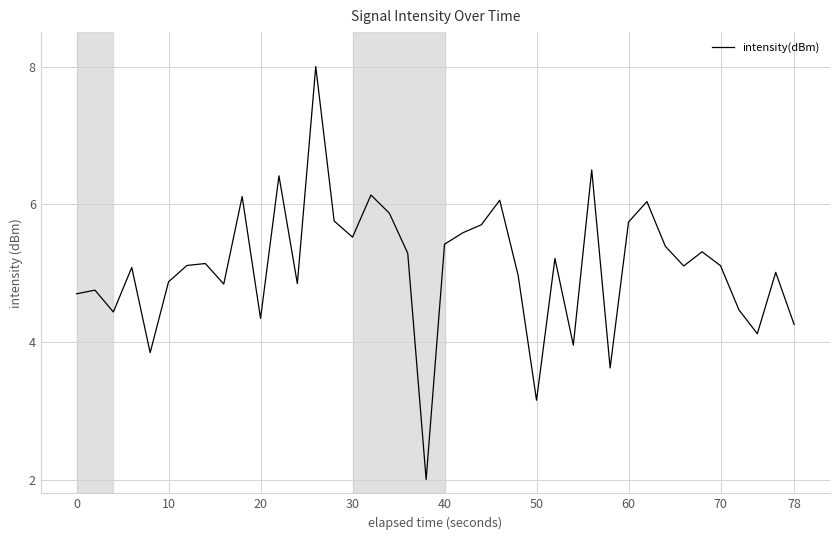

What is the minimum value shown in the chart?

2.0